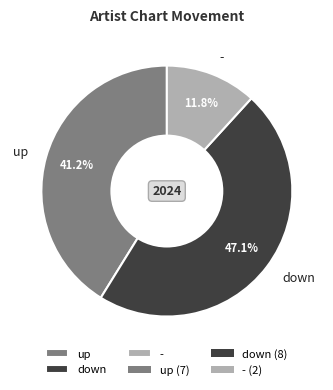

Which has a higher value, up or down?

down